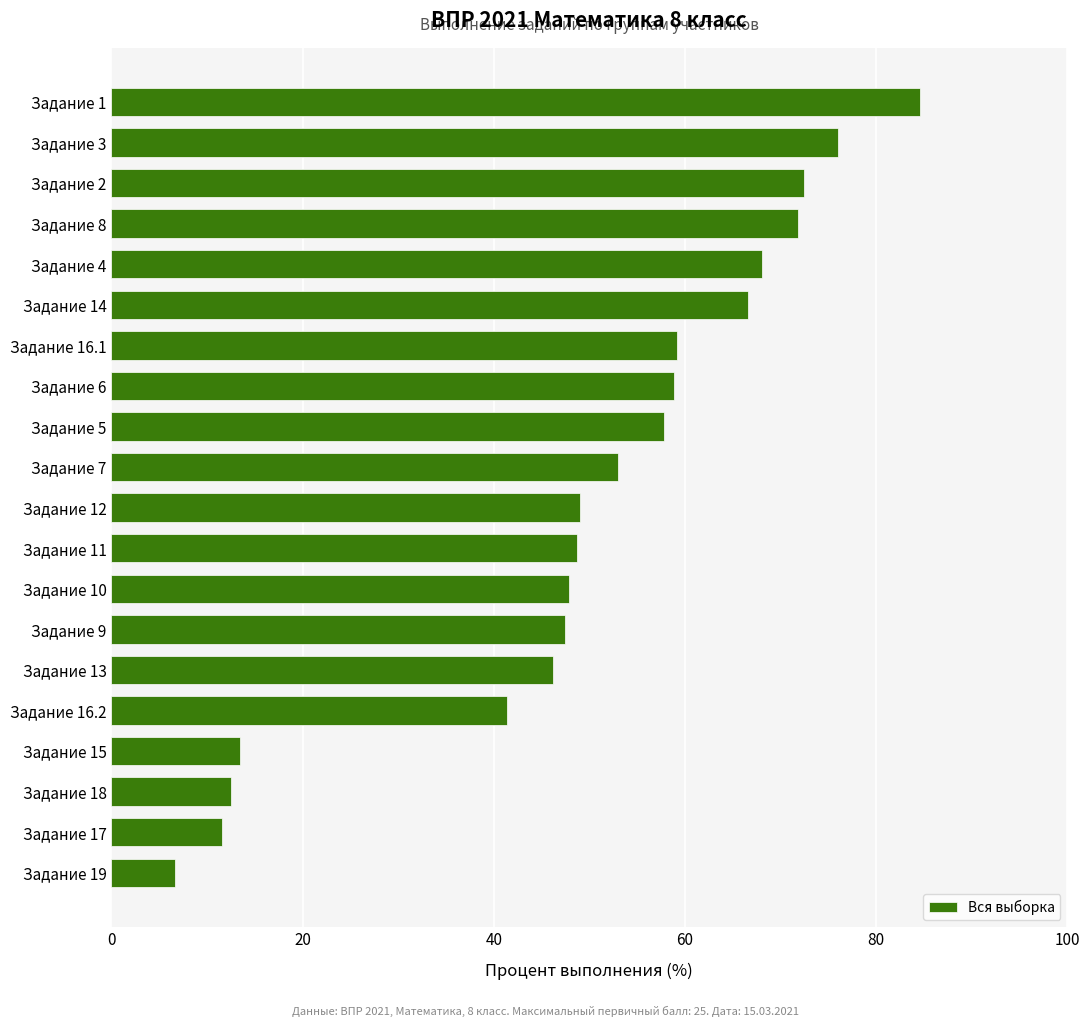

Between Задание 8 and Задание 12, which is larger?

Задание 8